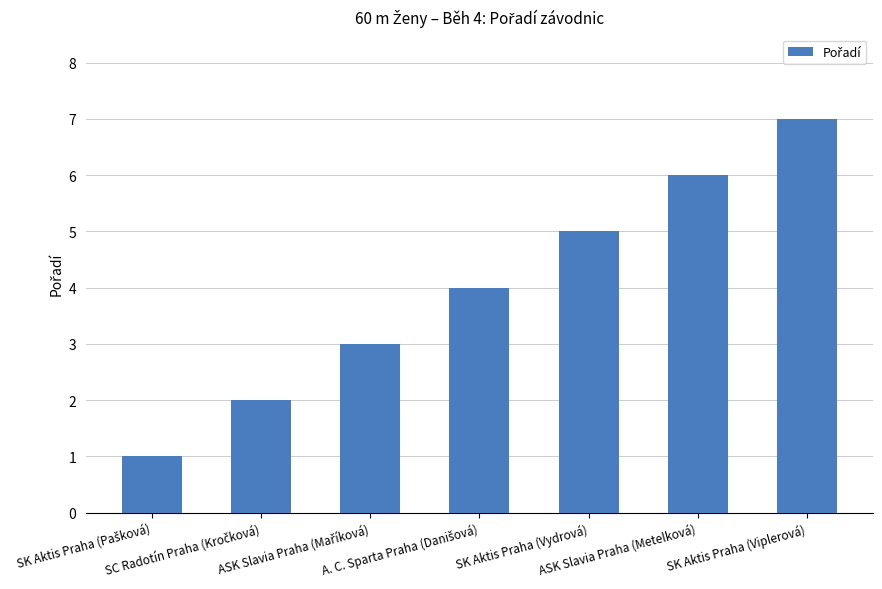

What is the maximum value shown in the chart?

7